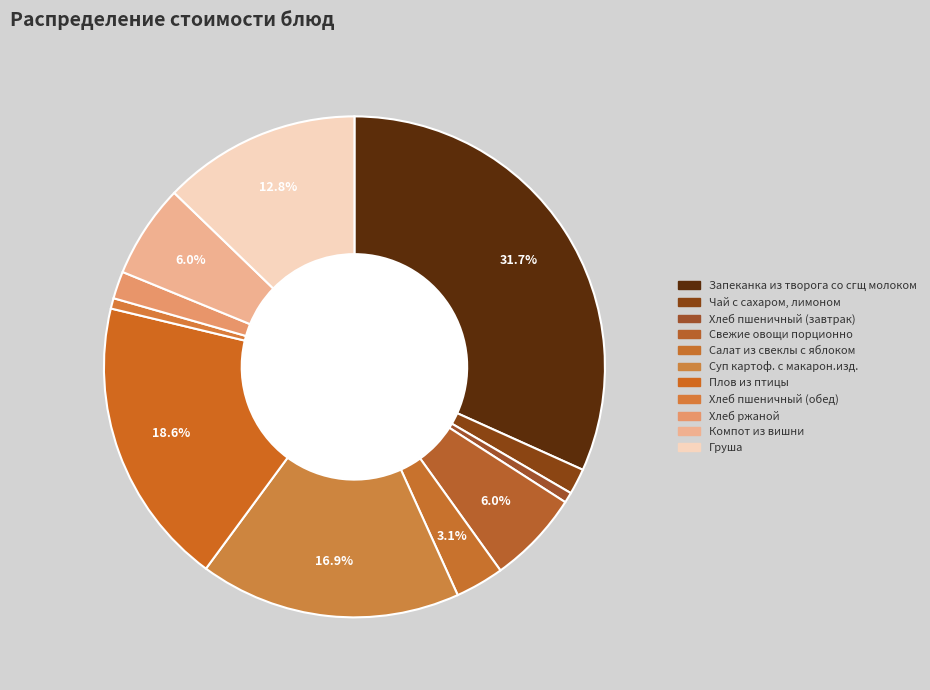

What portion of the pie excludes Хлеб пшеничный (завтрак)?

99.3%